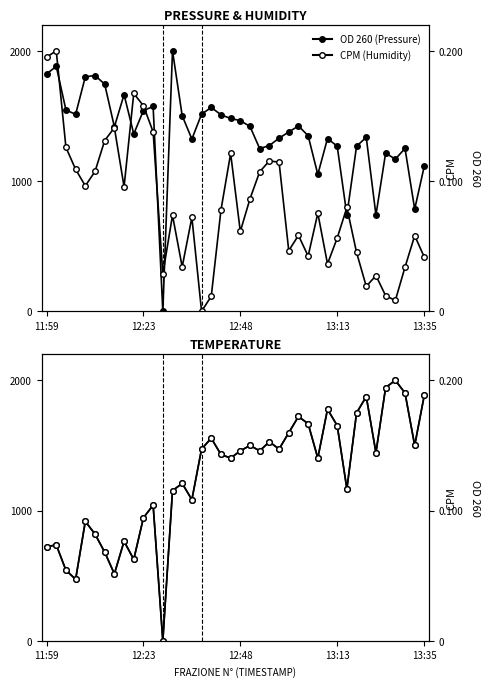

Reading right to left, extract all data points from this chart.

OD 260: 0.1	0.1	0.1	0.1	0.1	0.1	0.1	0.1	0.1	0.1	0.1	0.1	0.1	0.1	0.1	0.1	0.1	0.1	0.1	0.1	0.1	0.2	0.2	0.2	0.1	0.2	0.2	0.0	0.2	0.2	0.1	0.2	0.1	0.2	0.2	0.2	0.2	0.2	0.2	0.2
CPM: 414.7	580.6	338.7	82.9	119.8	274.2	191.2	451.6	797.2	562.2	364.1	753.5	424.0	582.9	465.4	1145.2	1154.4	1071.4	864.1	612.9	1212.0	776.5	115.2	0.0	721.2	341.0	737.3	285.7	1377.9	1578.3	1672.8	956.2	1410.1	1311.1	1073.7	963.1	1089.9	1258.1	2000.0	1951.6
OD 260 (Temp): 0.2	0.2	0.2	0.2	0.2	0.1	0.2	0.2	0.1	0.2	0.2	0.1	0.2	0.2	0.2	0.1	0.2	0.1	0.2	0.1	0.1	0.1	0.2	0.1	0.1	0.1	0.1	0.0	0.1	0.1	0.1	0.1	0.1	0.1	0.1	0.1	0.0	0.1	0.1	0.1
CPM (Temp2): 1888.9	1500.0	1902.8	2000.0	1944.4	1444.4	1875.0	1750.0	1166.7	1652.8	1777.8	1402.8	1666.7	1722.2	1597.2	1472.2	1527.8	1458.3	1500.0	1458.3	1402.8	1430.6	1555.6	1472.2	1083.3	1208.3	1152.8	0.0	1041.7	944.4	625.0	763.9	513.9	680.6	819.4	916.7	472.2	541.7	736.1	722.2